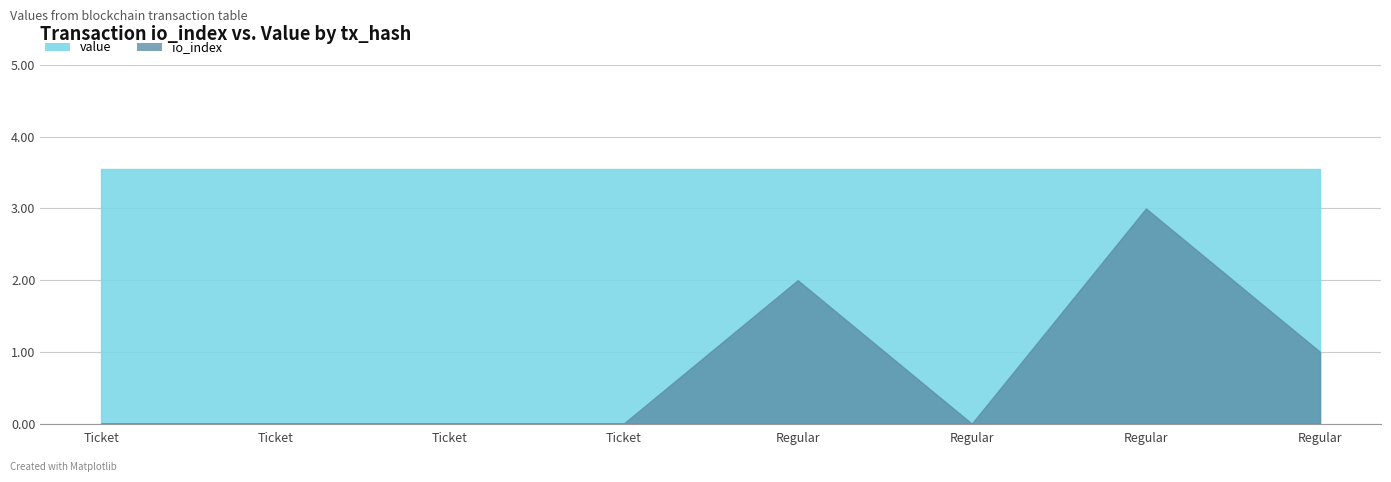

What is the sum of all io_index values?

6.0